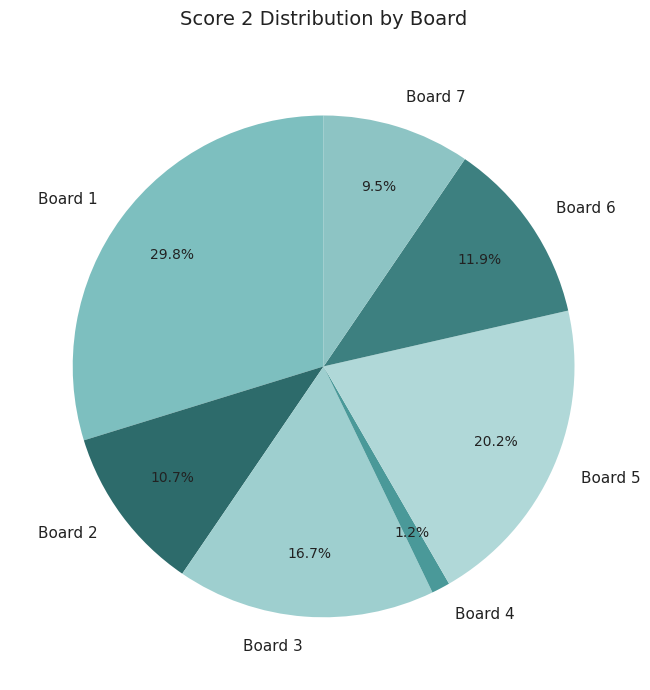

Which category has the biggest portion of the pie?

Board 1